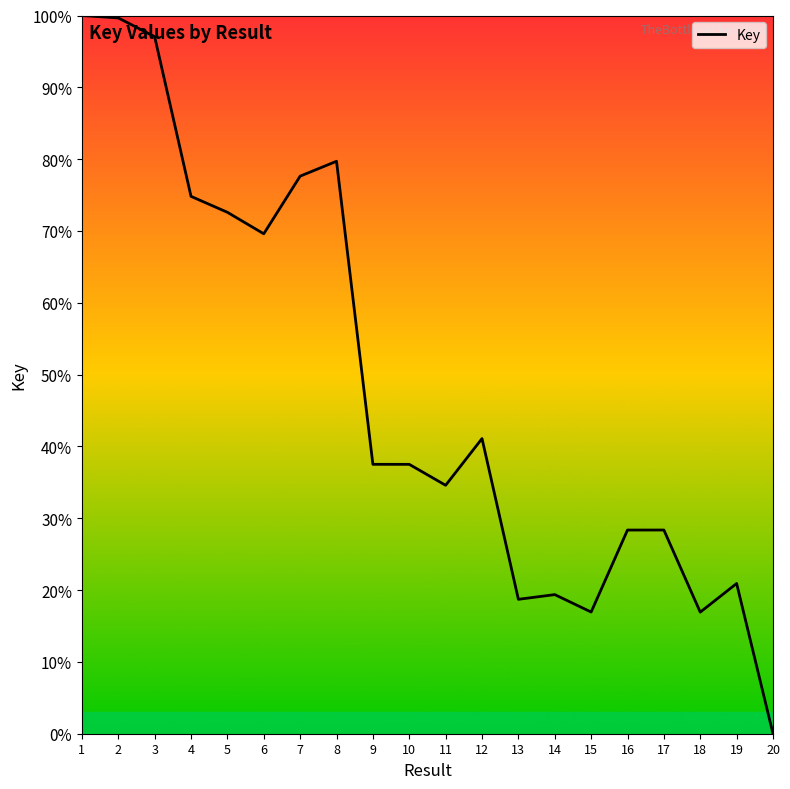

Which category has the lowest value across all series?

20